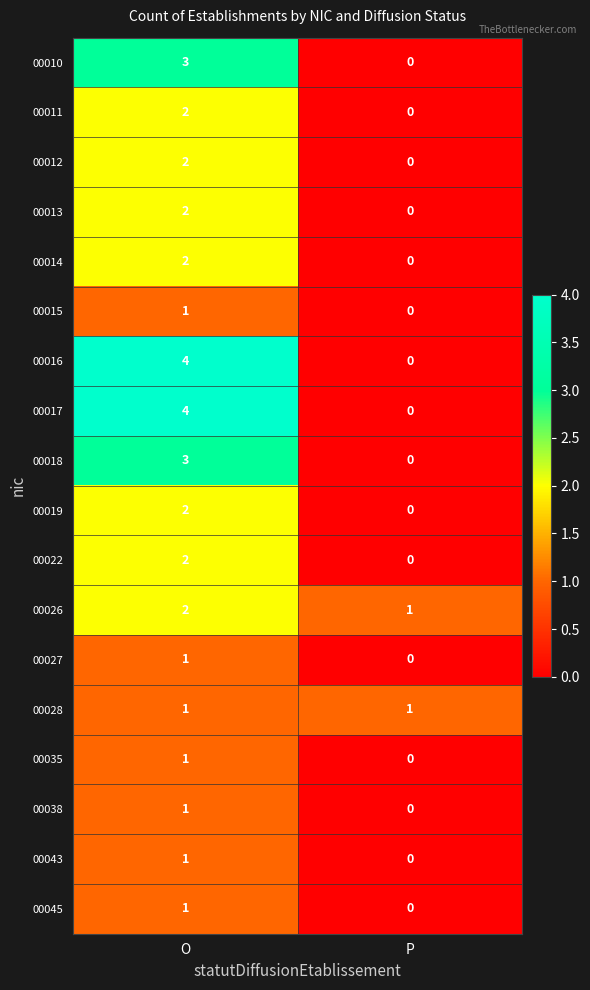

The value of 00016 at O is 4. True or false?

True